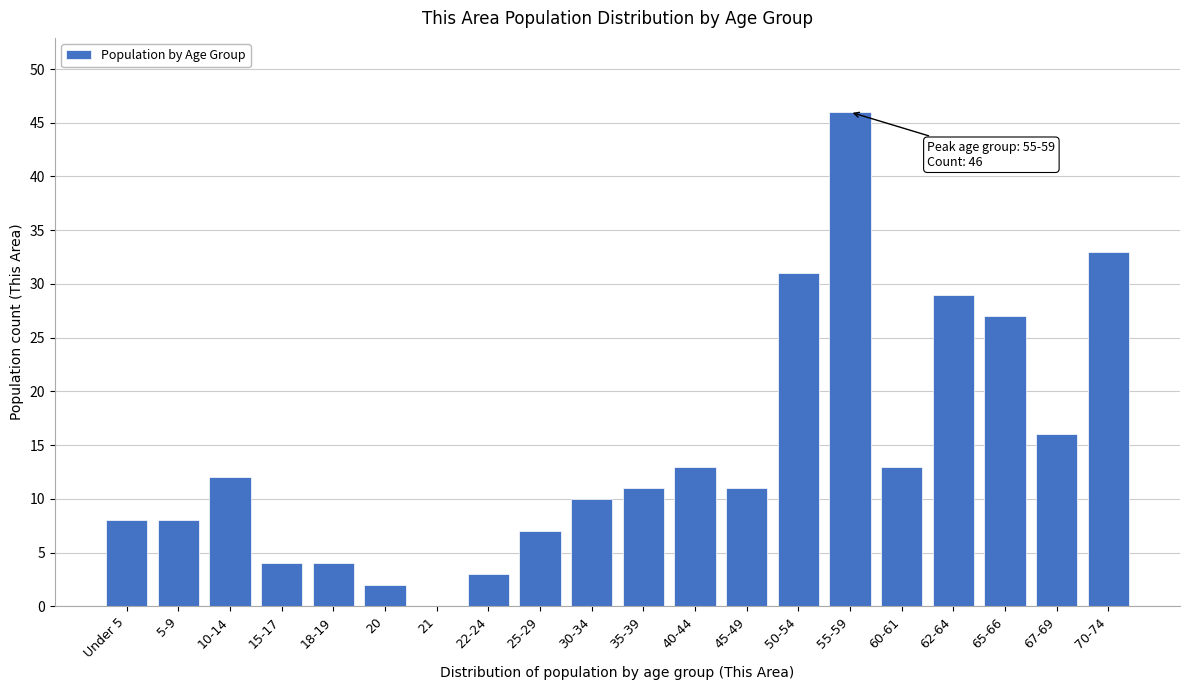

Reading left to right, list all the values displayed in this chart.

Under 5=8	5-9=8	10-14=12	15-17=4	18-19=4	20=2	21=0	22-24=3	25-29=7	30-34=10	35-39=11	40-44=13	45-49=11	50-54=31	55-59=46	60-61=13	62-64=29	65-66=27	67-69=16	70-74=33